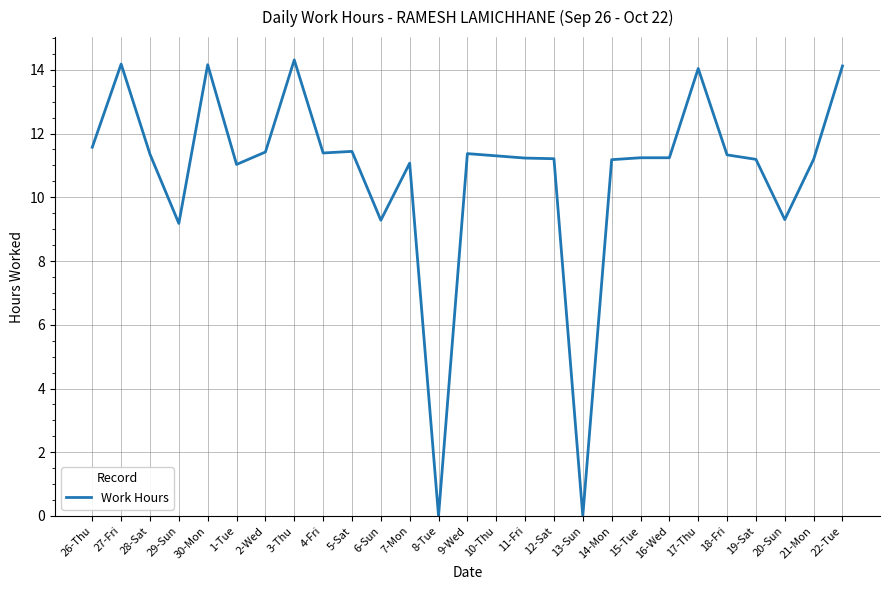

What is the greatest value displayed?

14.3